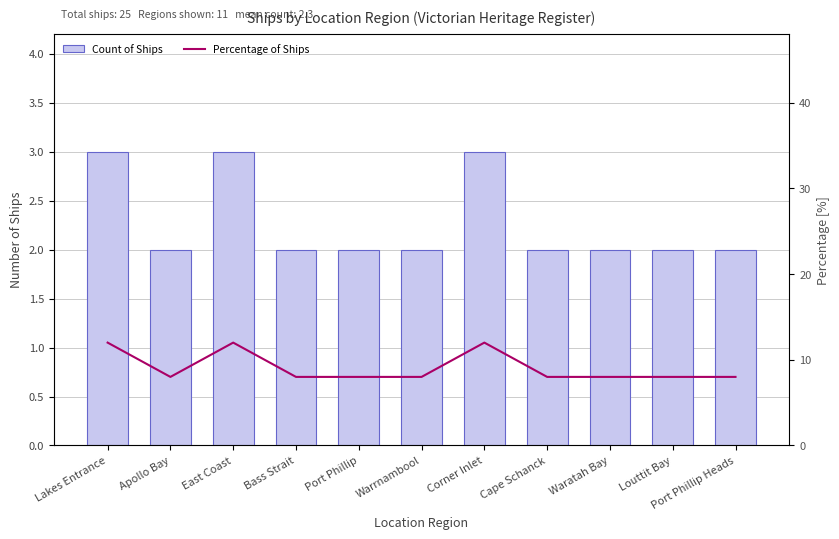

Which series changed the most between Port Phillip and Louttit Bay?

Count of Ships